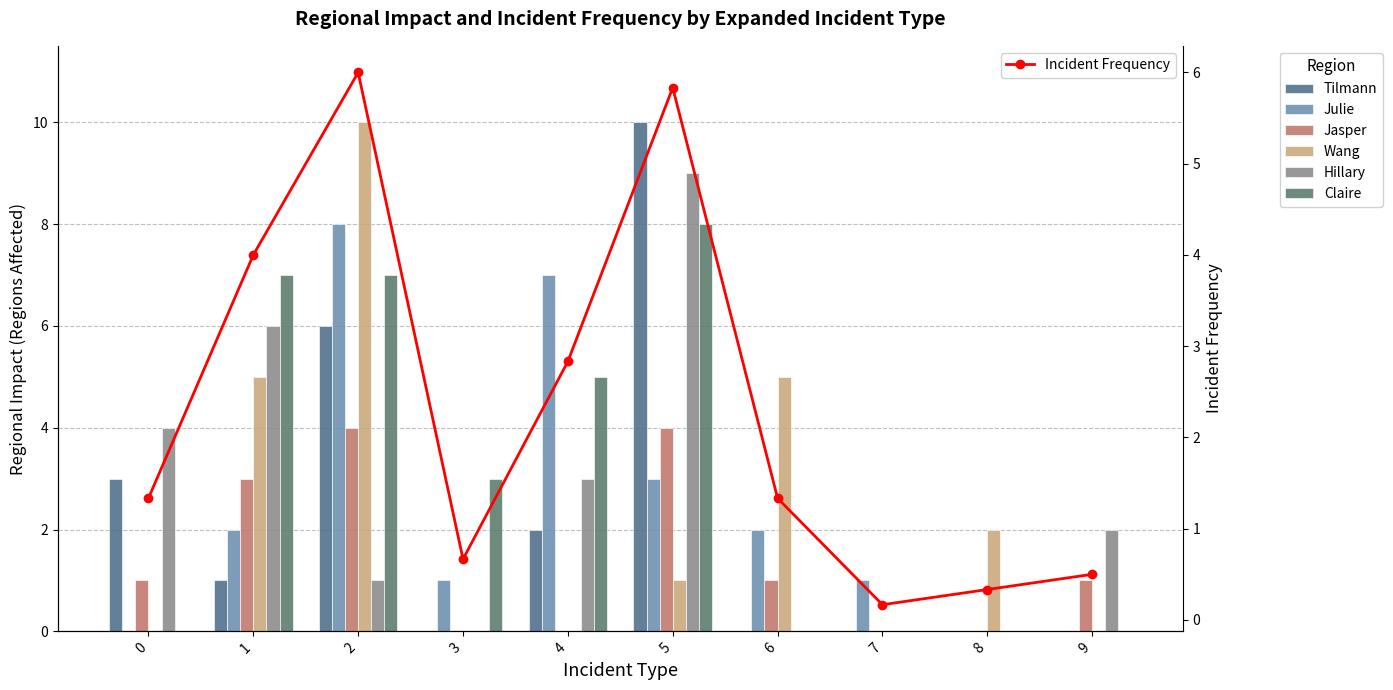

Reading left to right, extract all data points from this chart.

Tilmann: 3	1	6	0	2	10	0	0	0	0
Julie: 0	2	8	1	7	3	2	1	0	0
Jasper: 1	3	4	0	0	4	1	0	0	1
Wang: 0	5	10	0	0	1	5	0	2	0
Hillary: 4	6	1	0	3	9	0	0	0	2
Claire: 0	7	7	3	5	8	0	0	0	0